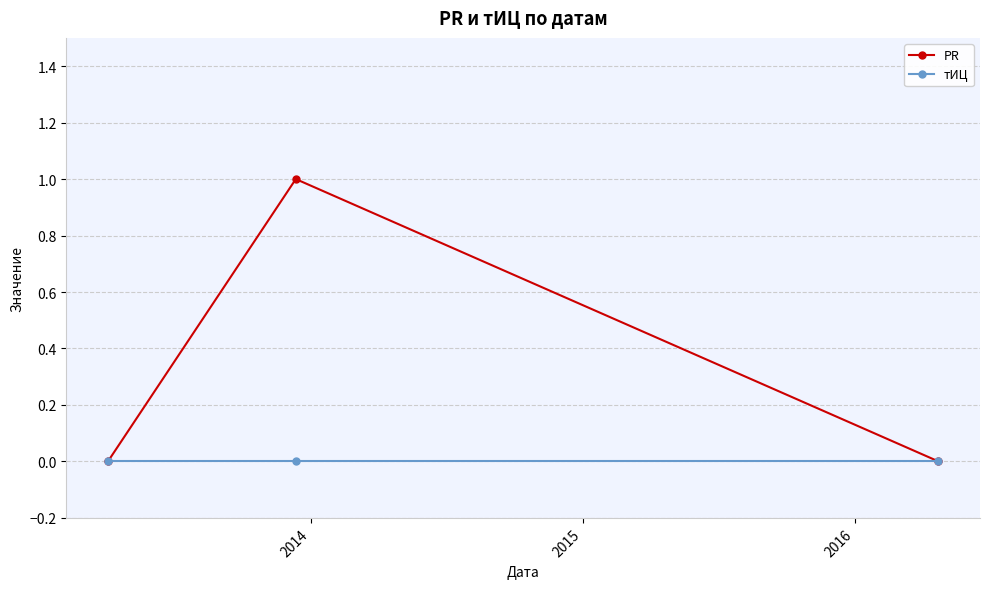

How many distinct data groups are displayed?

2